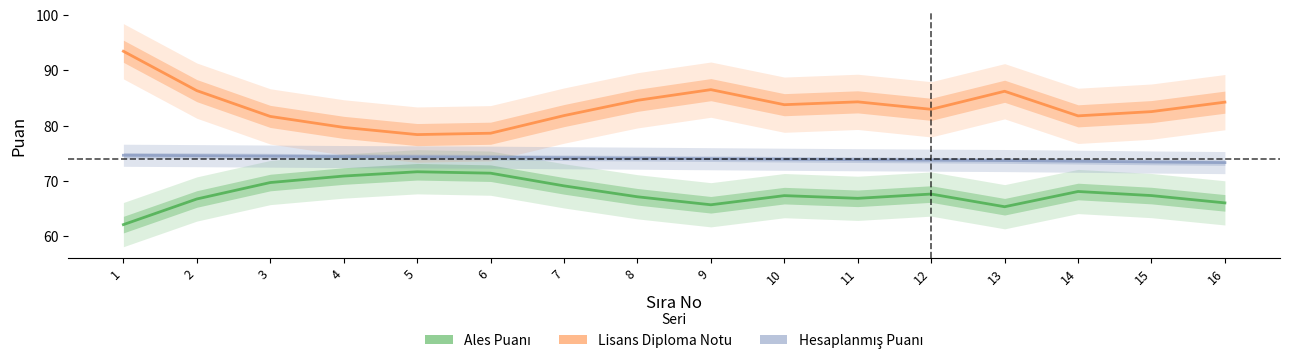

Which series has the widest spread of values?

Lisans Diploma Notu